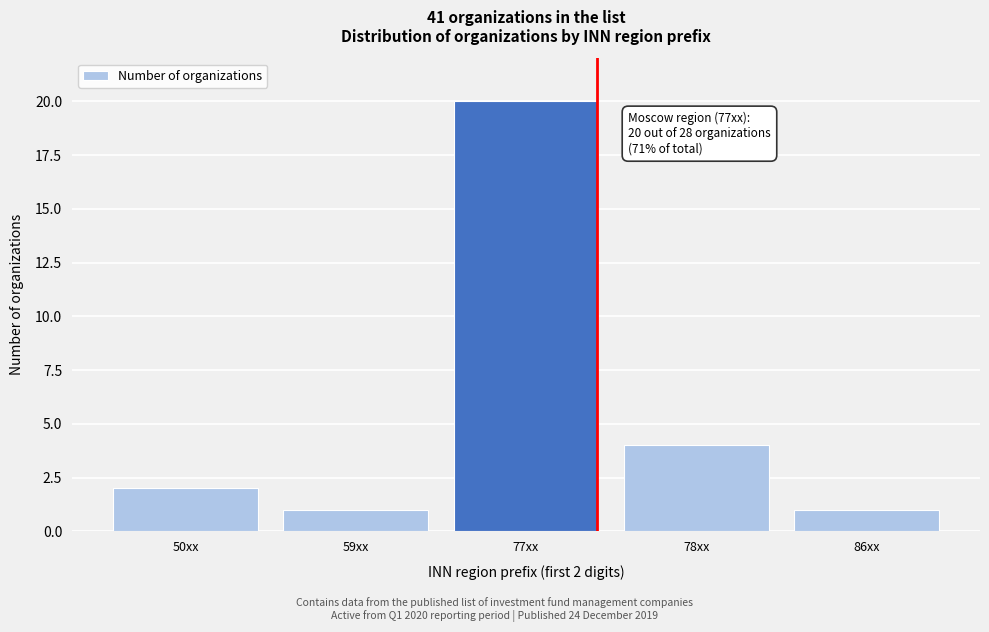

Reading right to left, what are all the values shown in this chart?

86xx=1	78xx=4	77xx=20	59xx=1	50xx=2